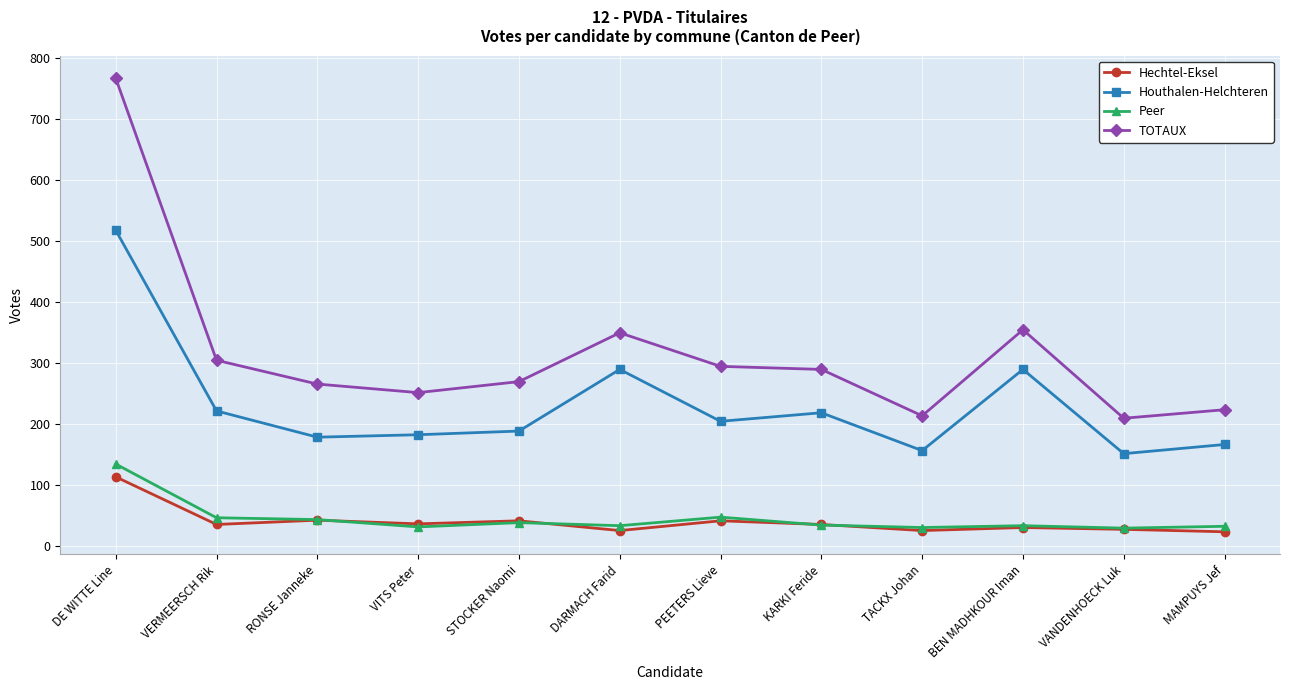

What is the spread (max minus min) of values at RONSE Janneke?

223